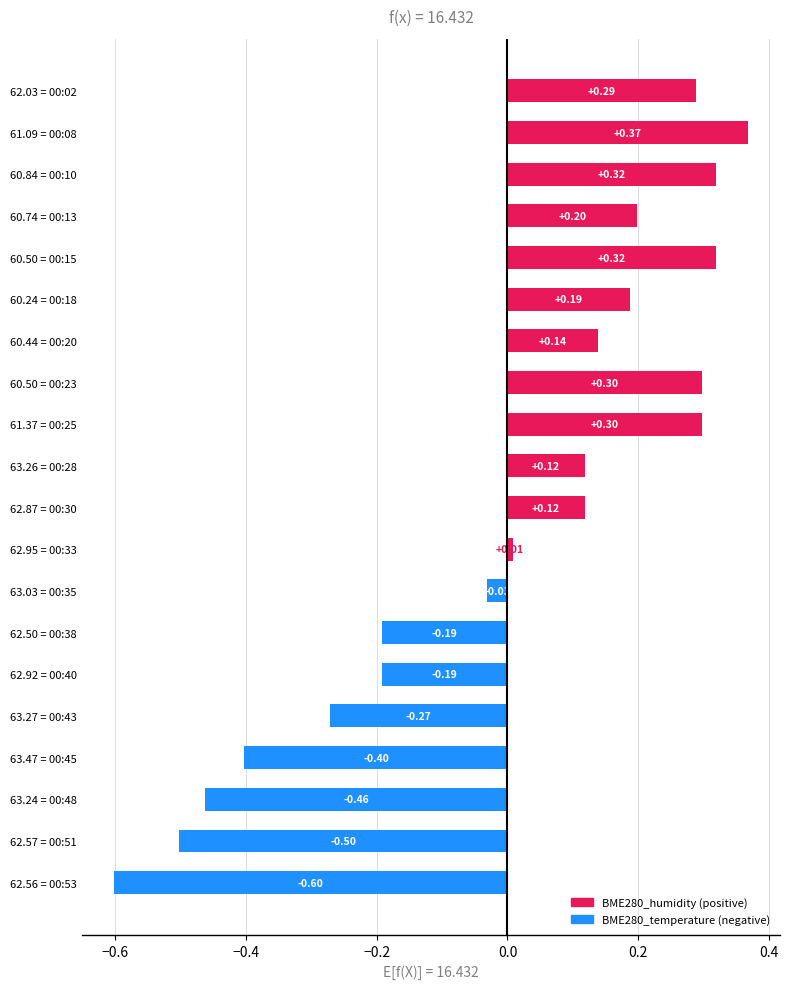

What is the difference between the values at 62.56 = 00:53 and 60.84 = 00:10?

0.9